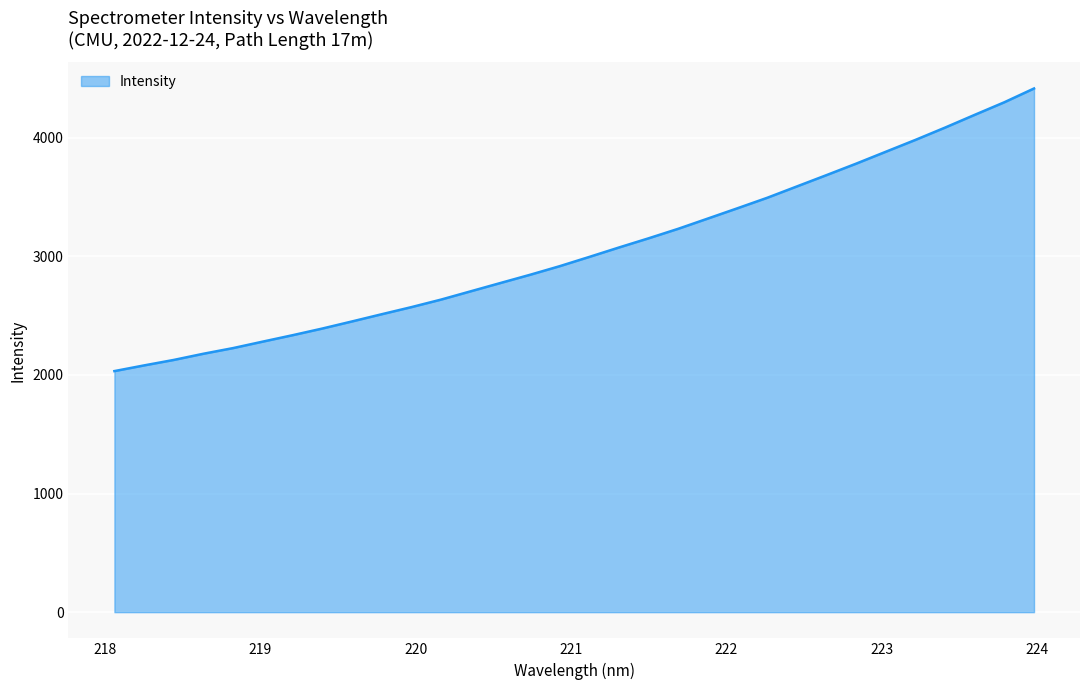

What is the maximum value shown in the chart?

4415.8